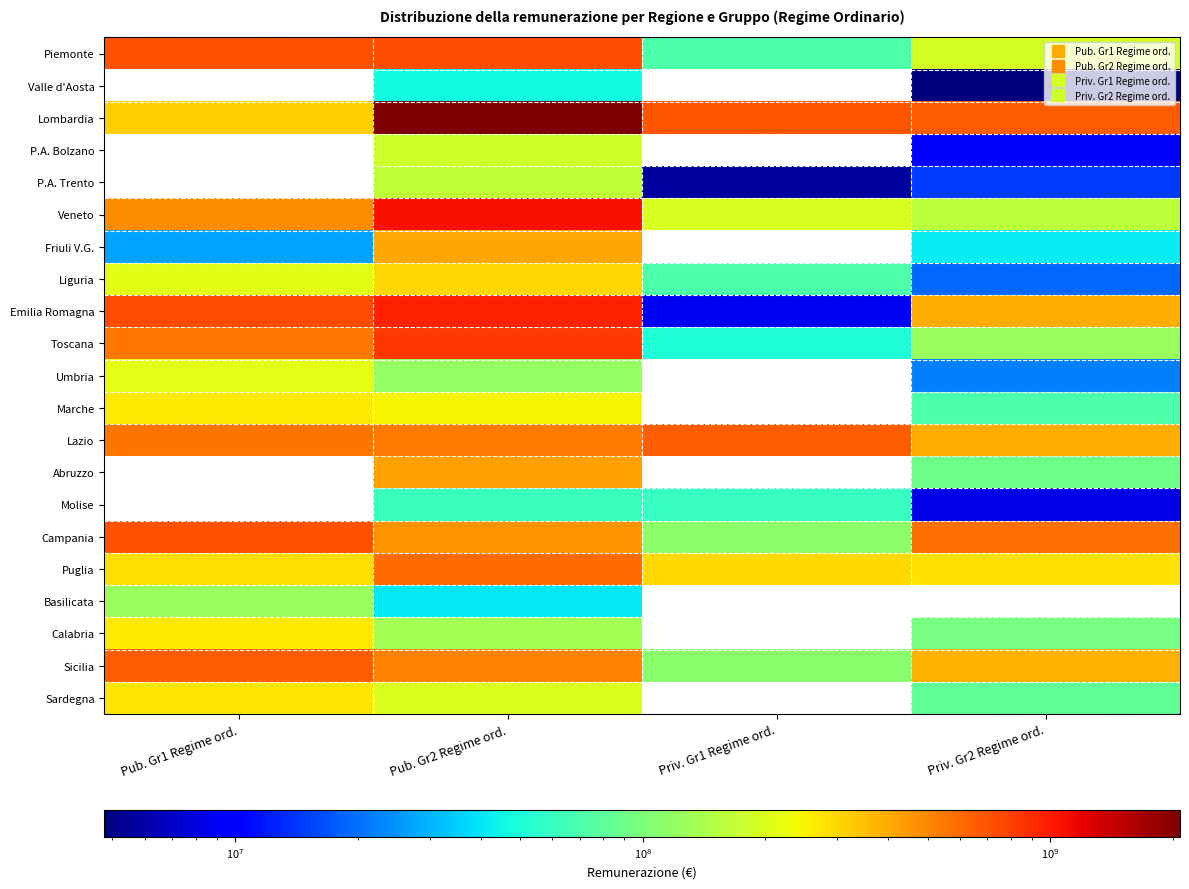

What is the difference between the maximum and second lowest values in the Veneto series?

898061956.0